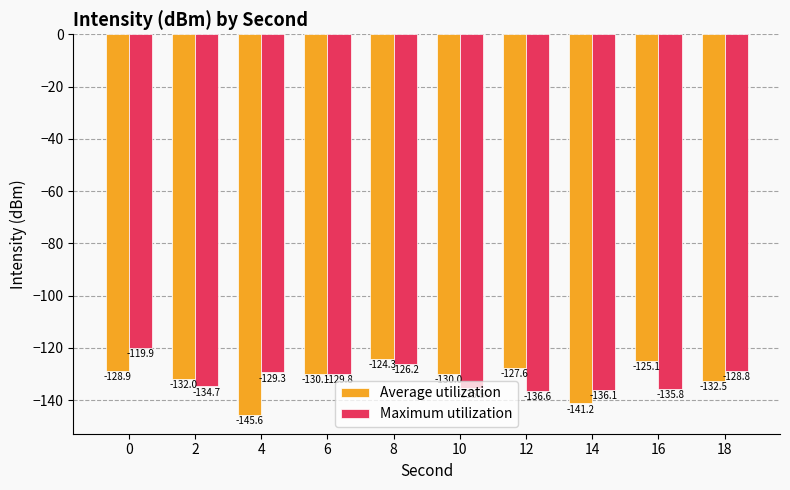

What is the spread (max minus min) of values at 10?

5.5